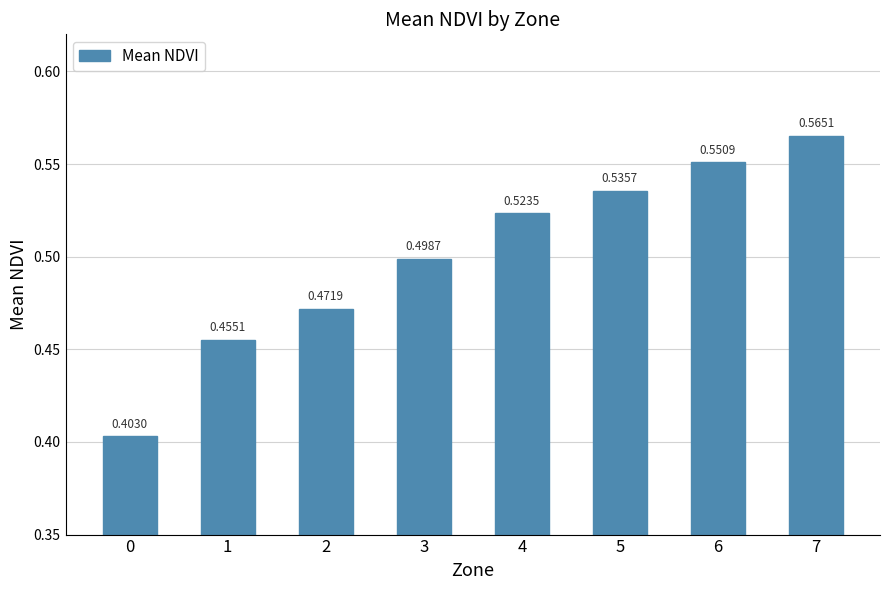

Which label corresponds to the largest value in the chart?

7